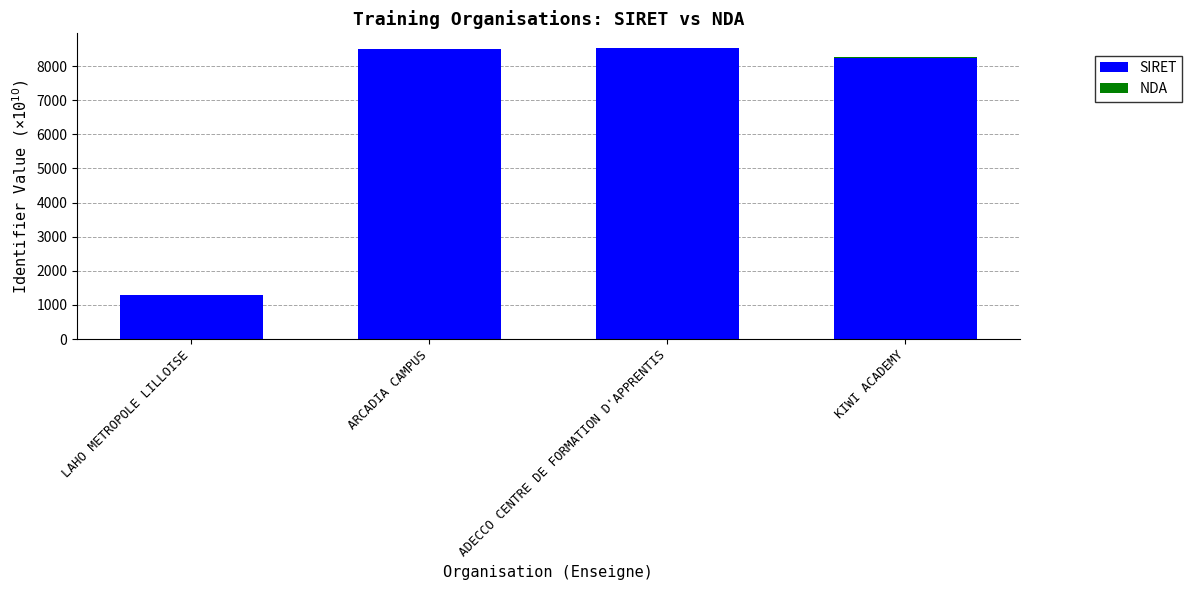

At which label does SIRET first exceed 8500?

ARCADIA CAMPUS